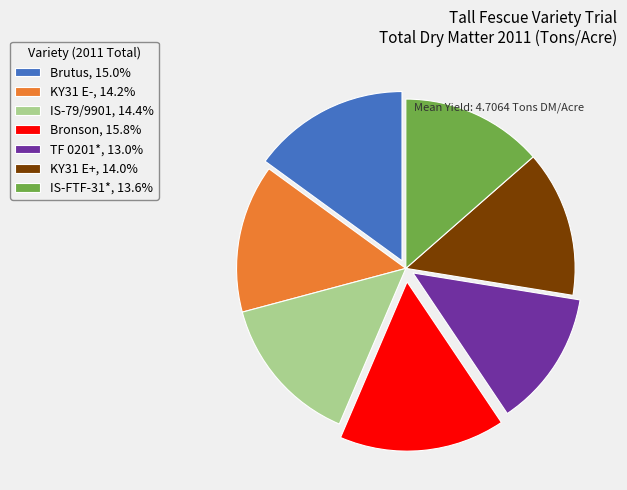

Which slice is the smallest?

TF 0201*